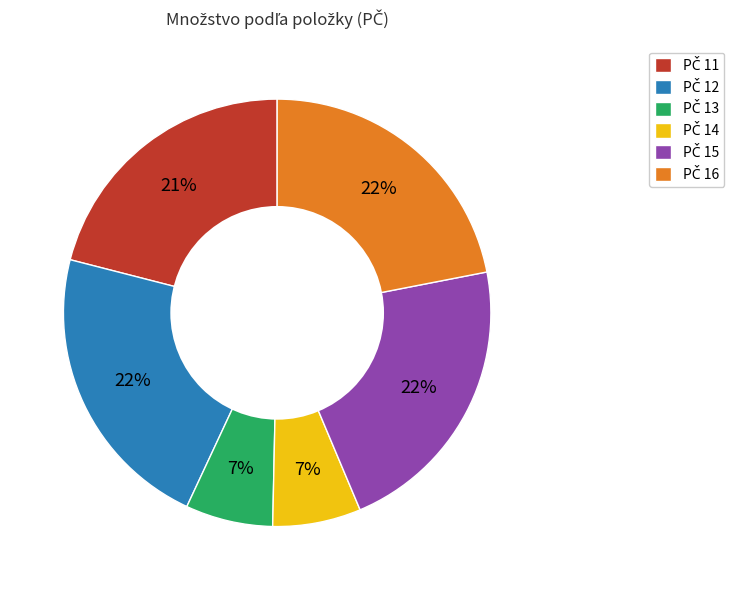

Is there any slice that represents more than half of the pie?

No